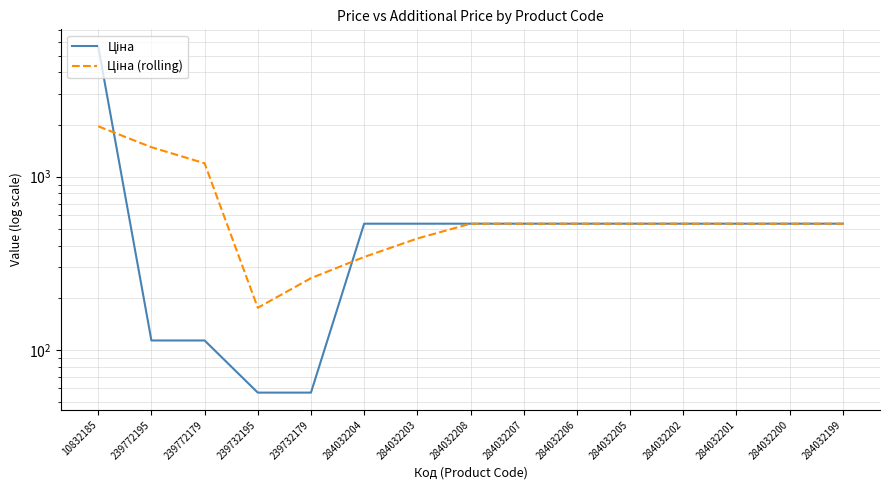

Which series has the largest total across all categories?

Ціна